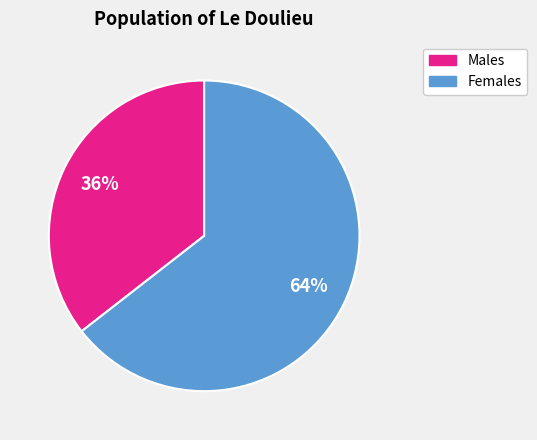

To the nearest percent, what is the average slice percentage?

50%